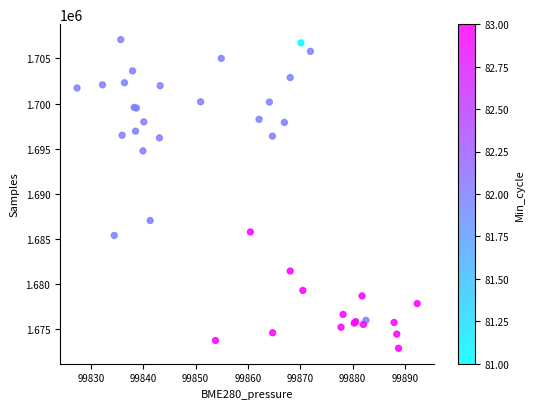

What Y value in the scatter plot is closest to 1689979?

1687035